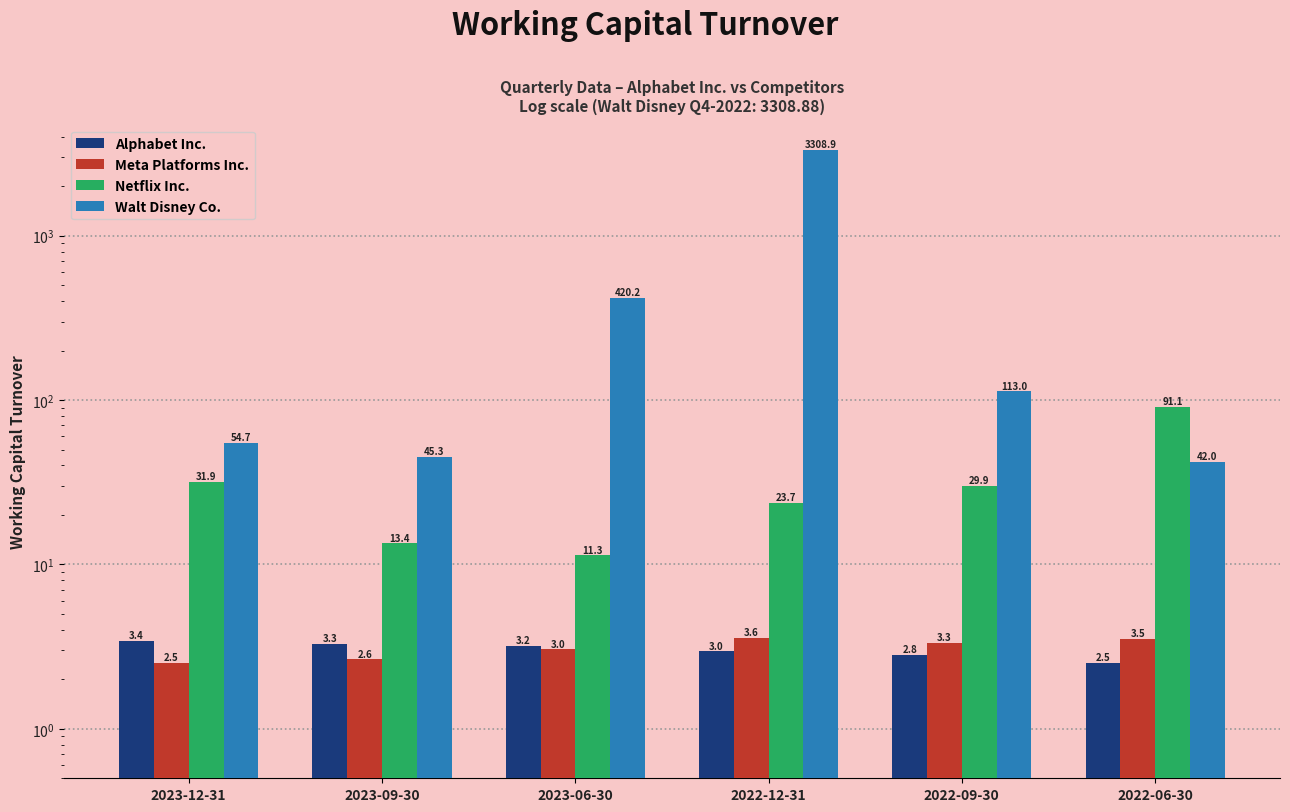

What is the label of the 2nd bar from the right?

2022-09-30